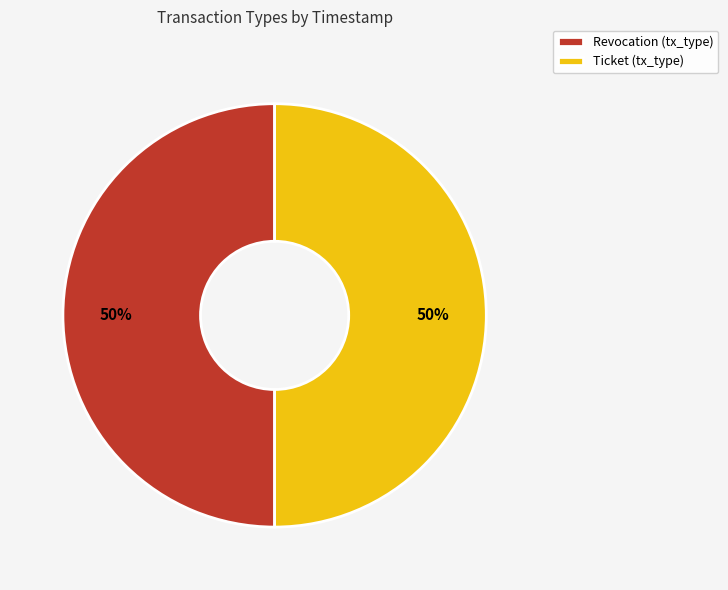

The Revocation slice represents 44% of the pie. True or false?

False